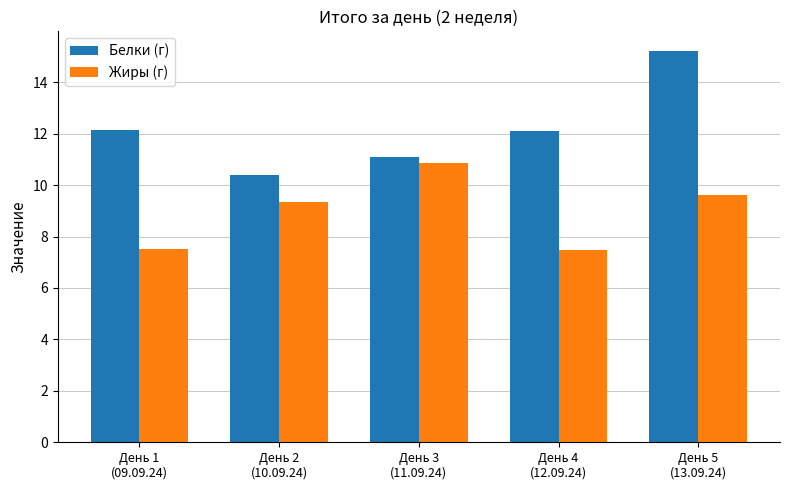

Are the bars horizontal?

No